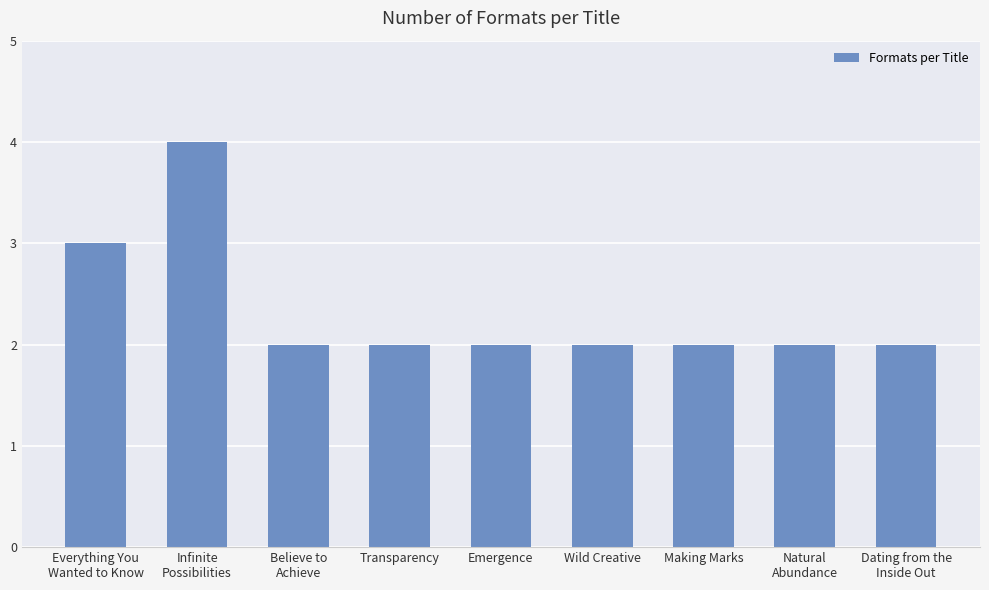

The value at Making Marks is 2. True or false?

True